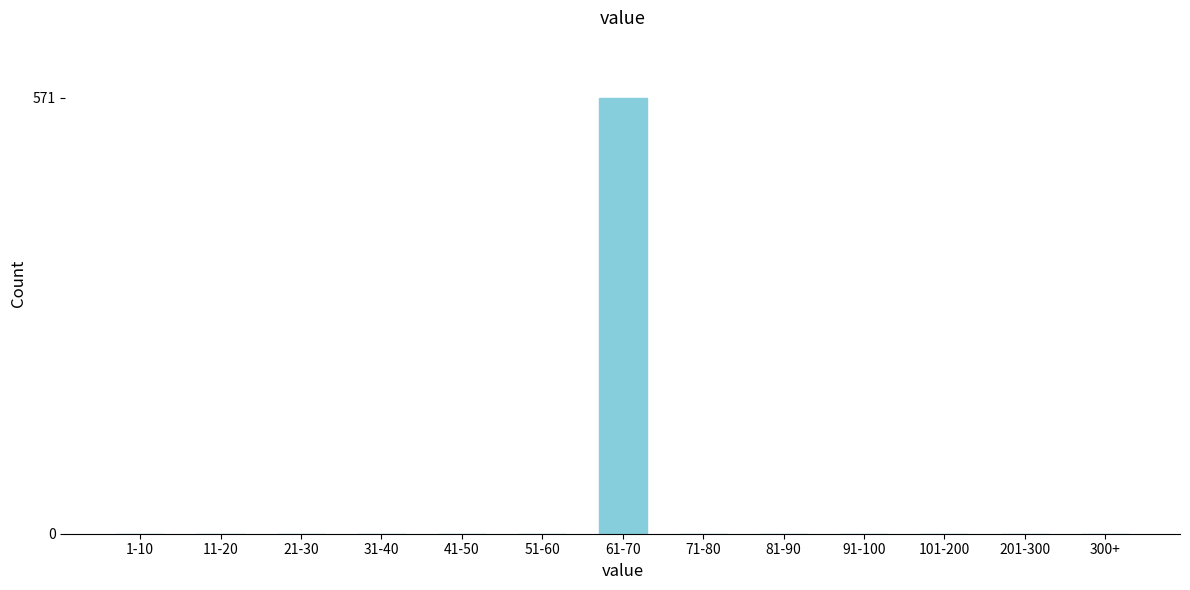

Reading right to left, list all the values displayed in this chart.

300+=0	201-300=0	101-200=0	91-100=0	81-90=0	71-80=0	61-70=571	51-60=0	41-50=0	31-40=0	21-30=0	11-20=0	1-10=0